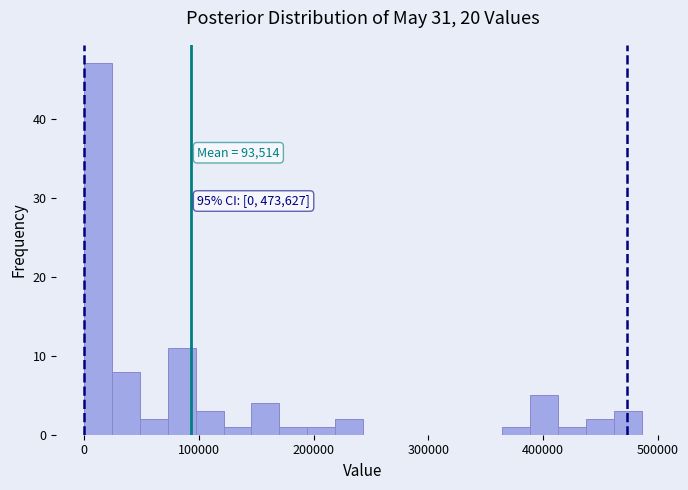

Around what value on the x-axis is the tallest bar? Give the approximate position of its centre, as read against the axis.

10000